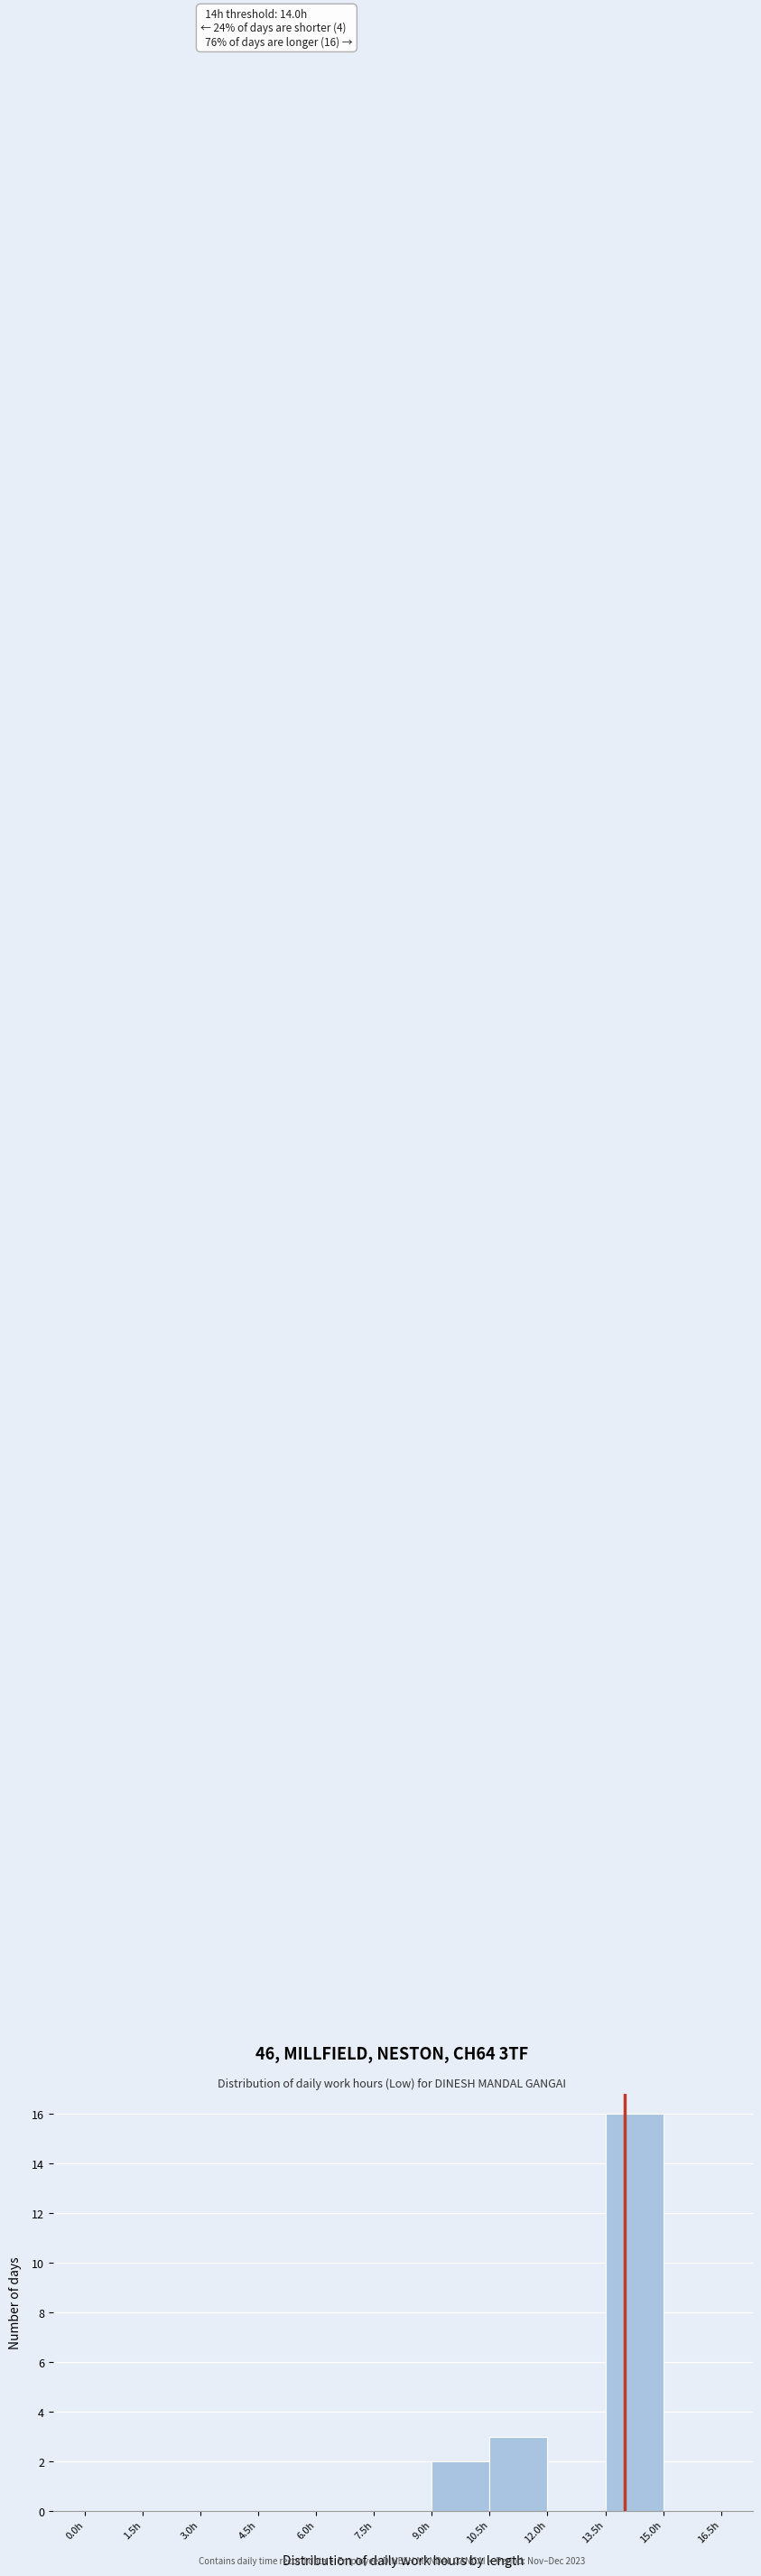

Over which range of the x-axis is the bar tallest?

13.5 to 15.0